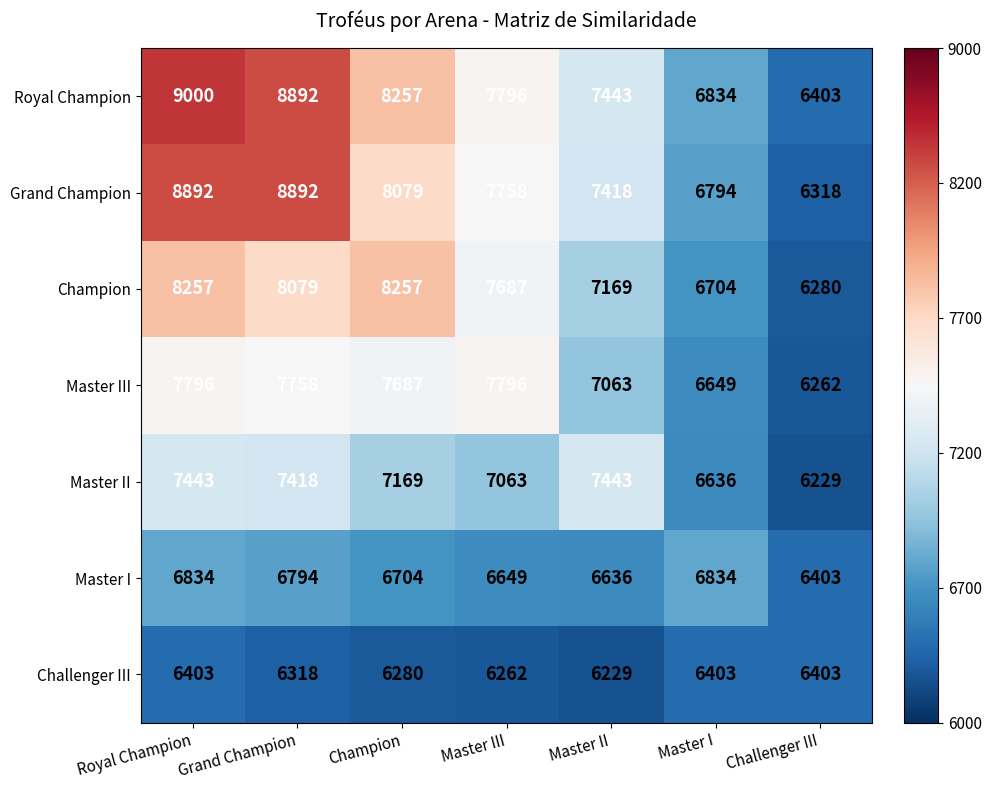

What is the difference between the maximum and second lowest values in the Royal Champion series?

2166